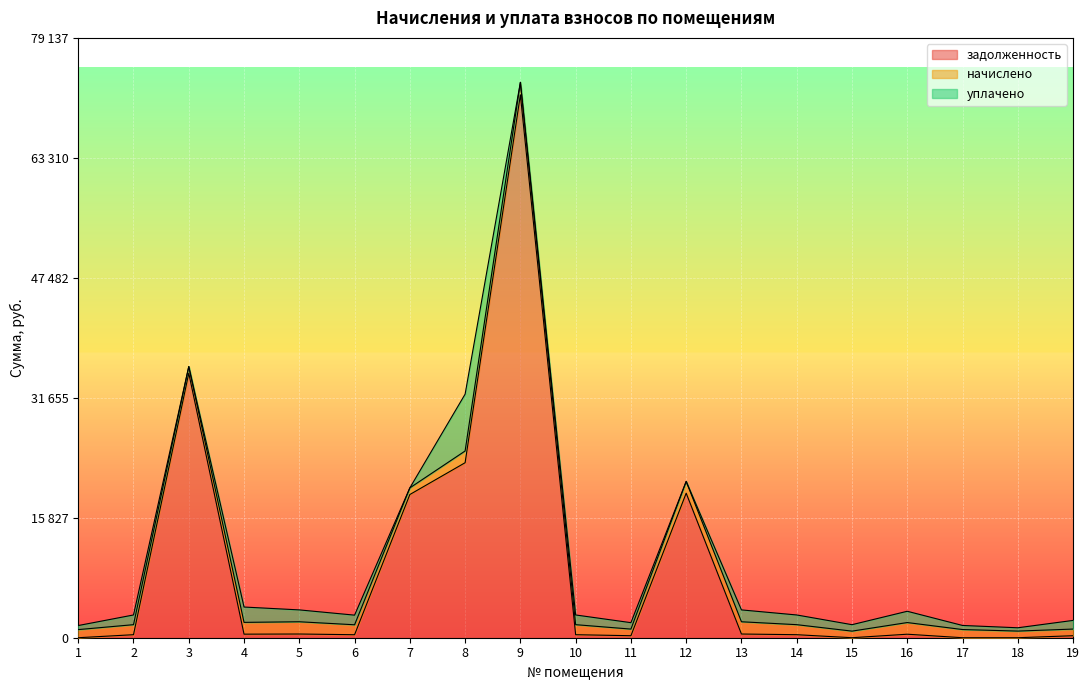

After their last crossing, which series has the higher values: уплачено or начислено?

уплачено